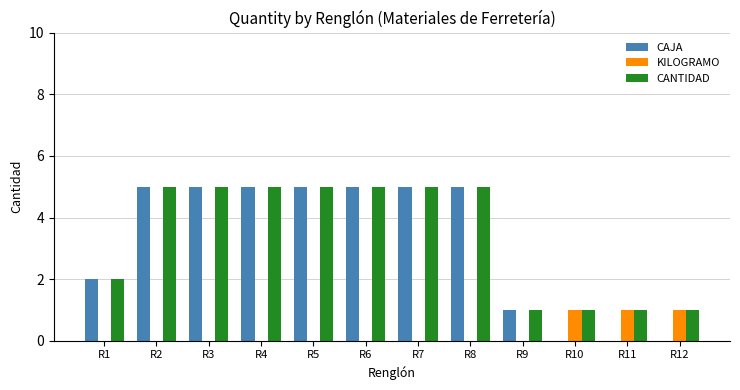

At which label is CANTIDAD closest to 3?

R1